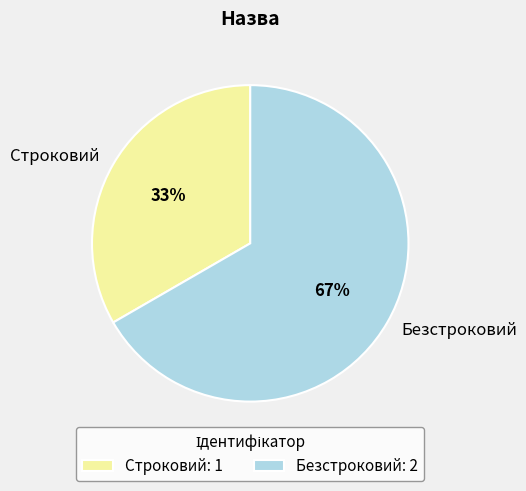

The Строковий slice represents 45% of the pie. True or false?

False